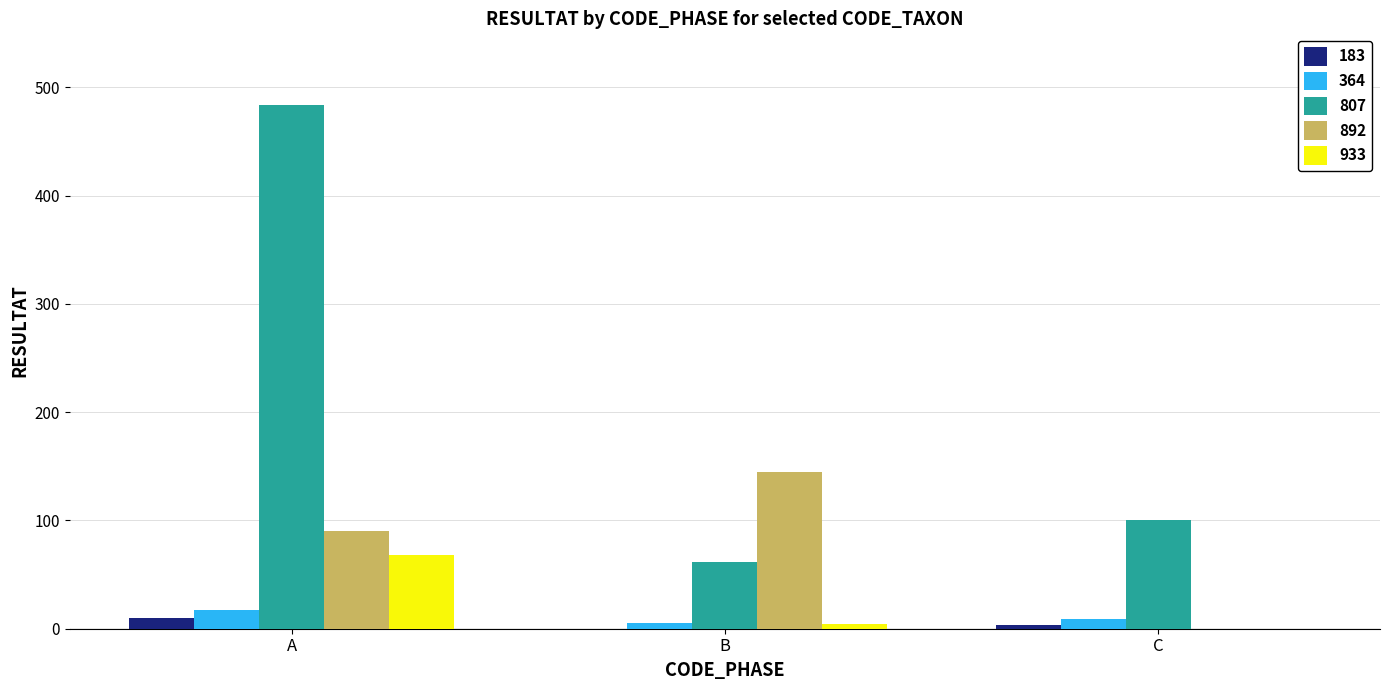

What are all the series names shown in the legend?

183, 364, 807, 892, 933